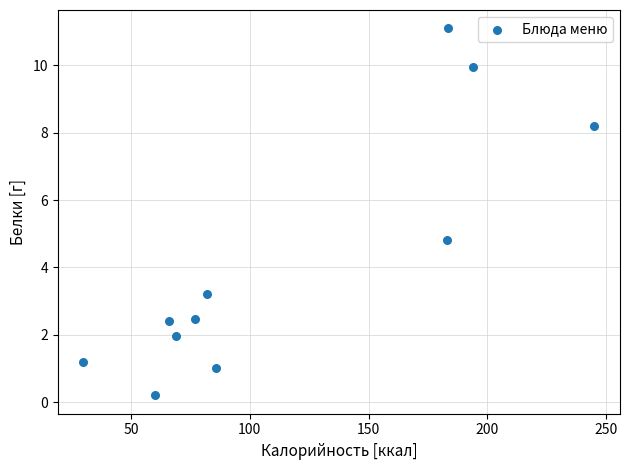

What is the range of Y values (max minus min)?

10.9